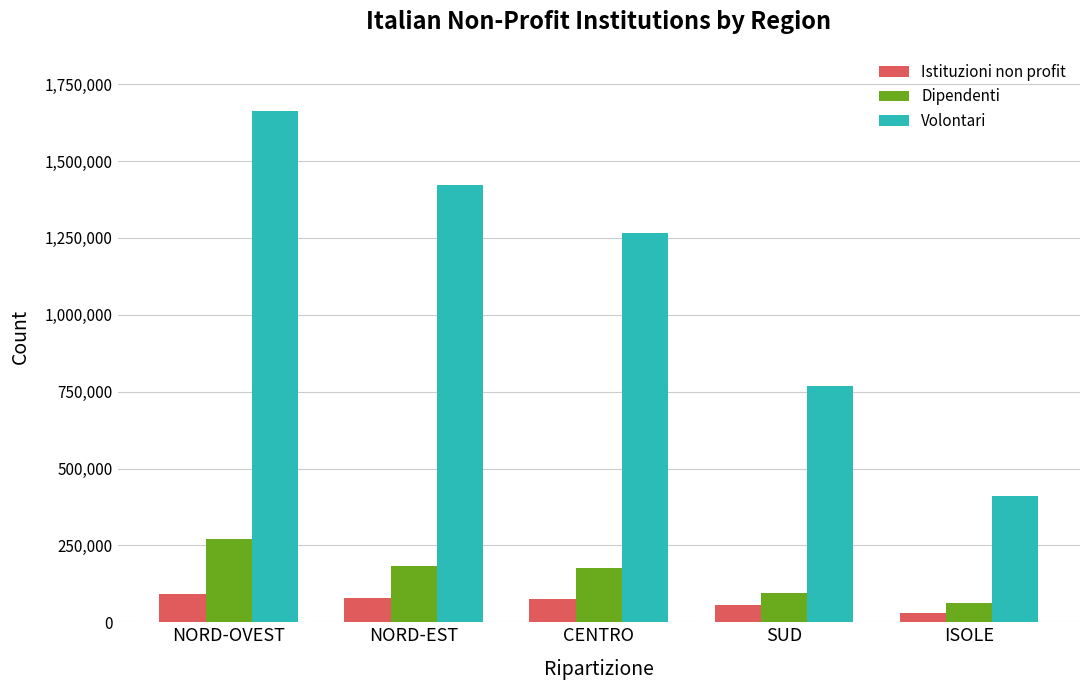

Is the value of Dipendenti at CENTRO greater than the value of Istituzioni non profit at SUD?

Yes